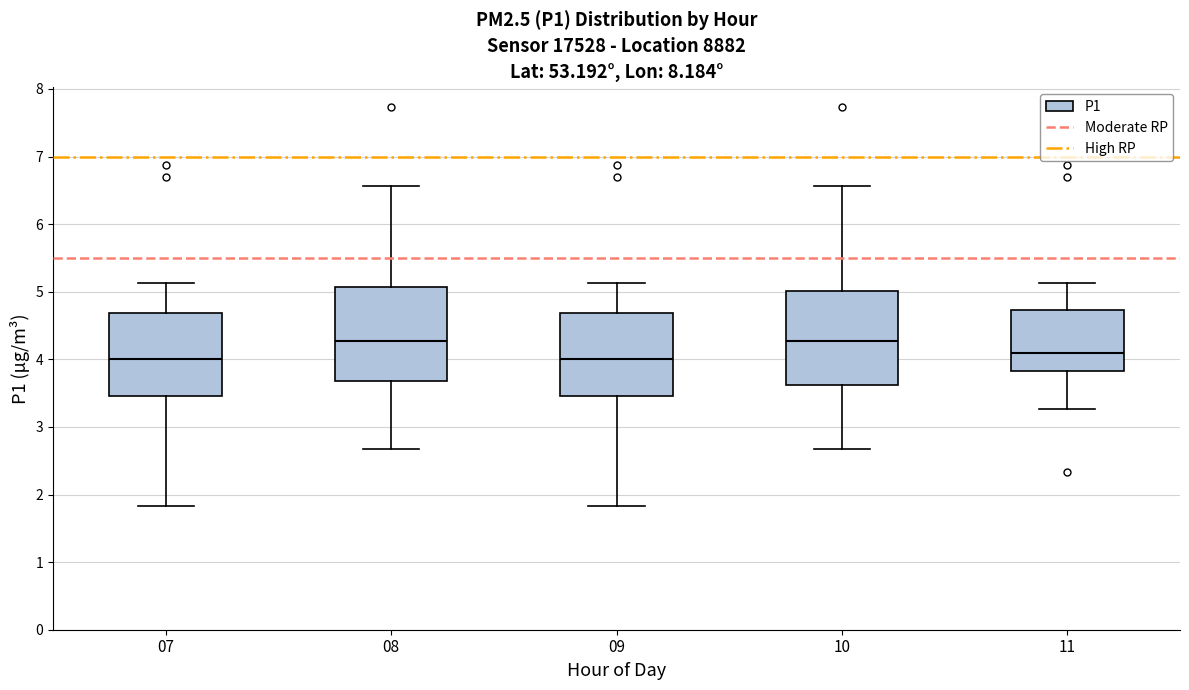

Reading left to right, transcribe this box plot: for each box, give where its median line is, the range the box spans, and where its two whiskers end, as read against the y-axis. The values are not printed on the chart, so give them approximately, as read against the axis.

07: median 4.0, box 3.5 to 4.7, whiskers 1.8 to 5.1
08: median 4.3, box 3.7 to 5.1, whiskers 2.7 to 6.6
09: median 4.0, box 3.5 to 4.7, whiskers 1.8 to 5.1
10: median 4.3, box 3.6 to 5.0, whiskers 2.7 to 6.6
11: median 4.1, box 3.8 to 4.7, whiskers 3.3 to 5.1